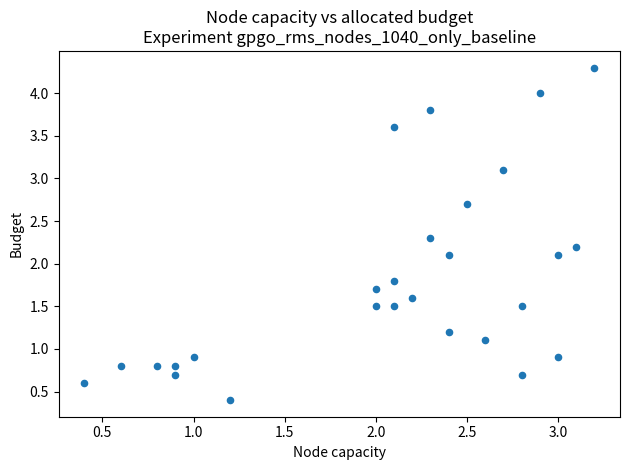

What is the range of Y values (max minus min)?

3.9